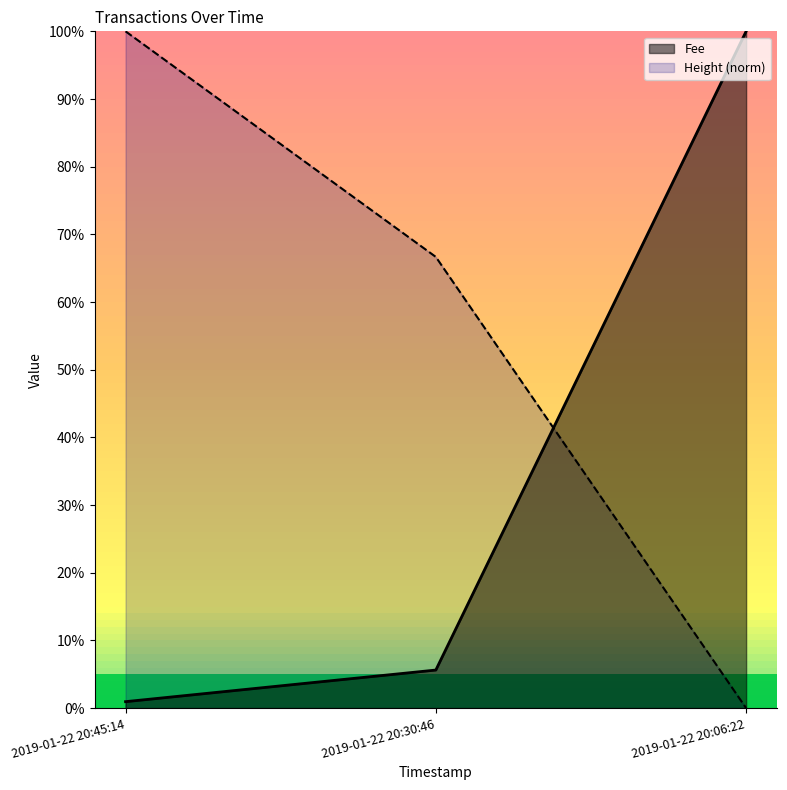

Reading left to right, transcribe all the data shown in this chart.

Height: 100.0	66.7	0.0
Fee: 1.0	5.6	100.0